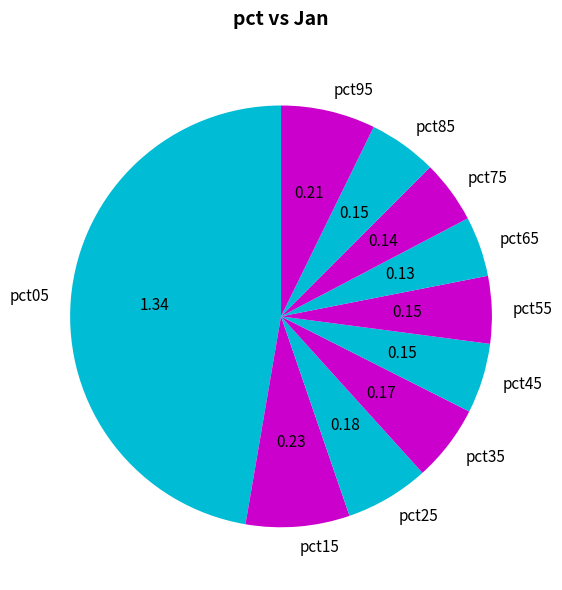

Between pct65 and pct55, which is larger?

pct55